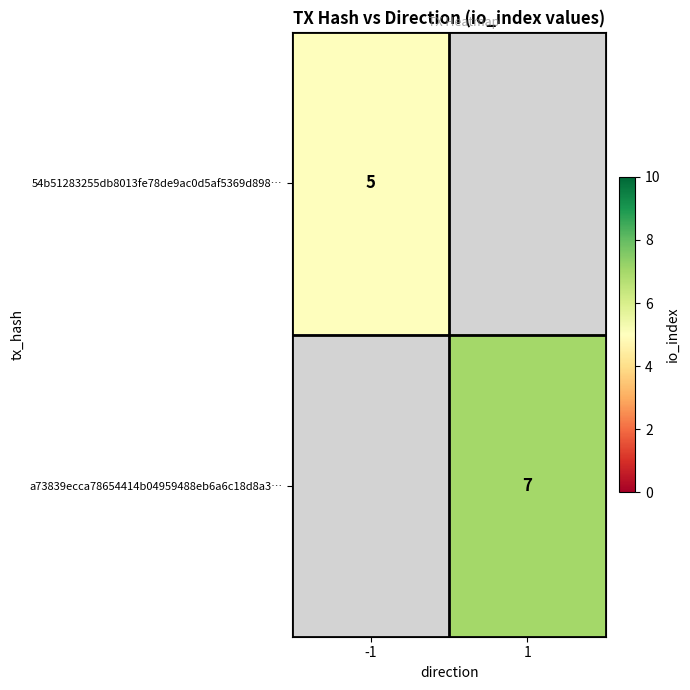

Is it true that 54b51283255db8013fe78de9ac0d5af5369d898… equals 2 at -1?

False